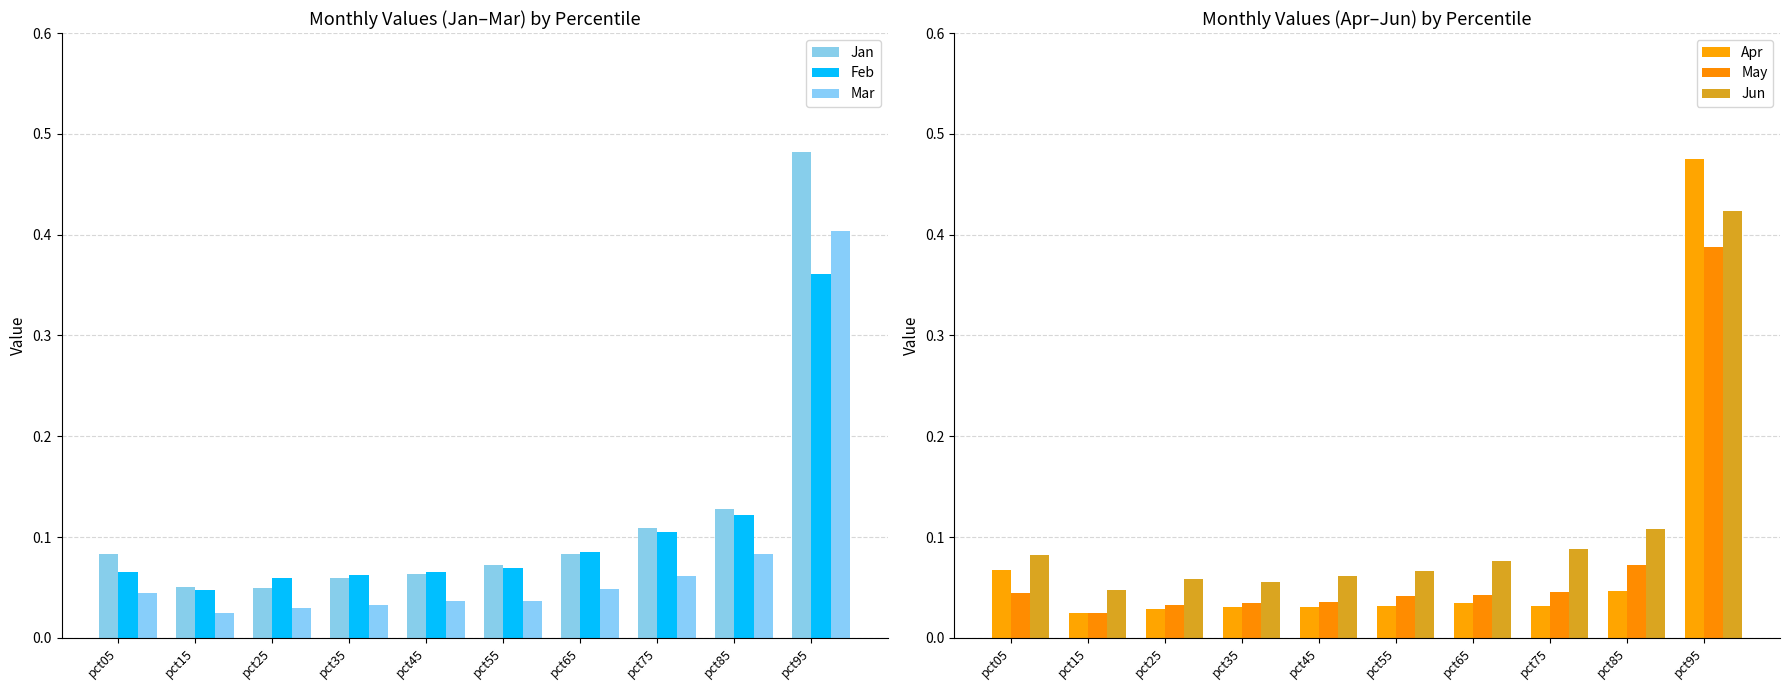

What is the maximum value for Apr?

0.5